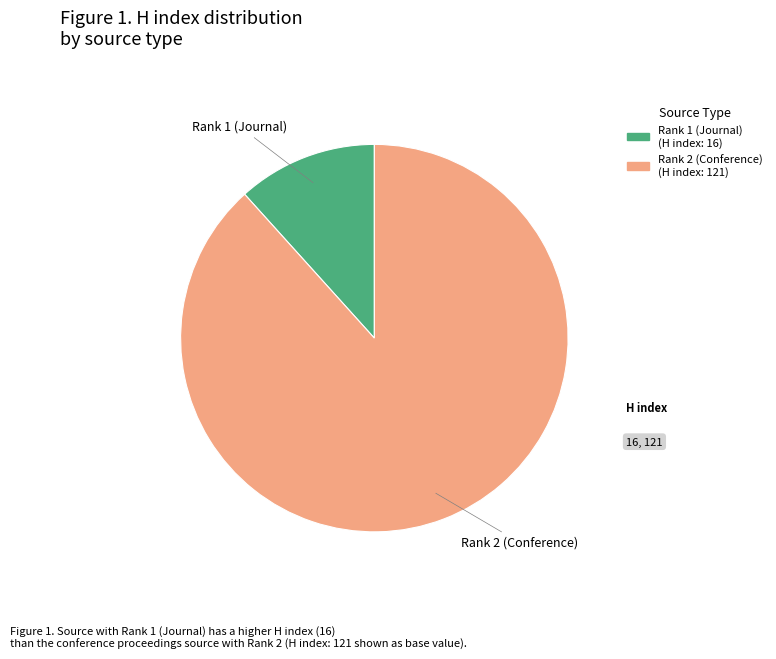

Is there any slice that represents more than half of the pie?

Yes